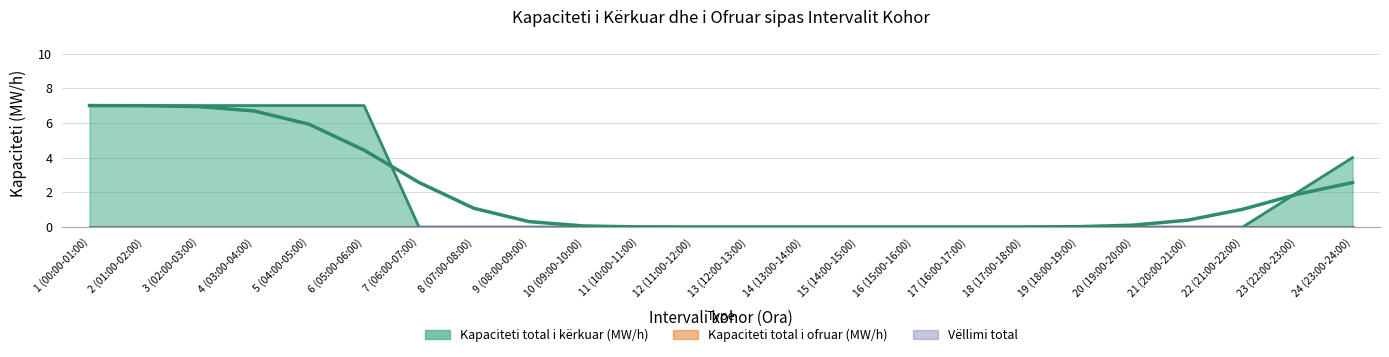

Does the chart display data point markers on the line(s)?

No